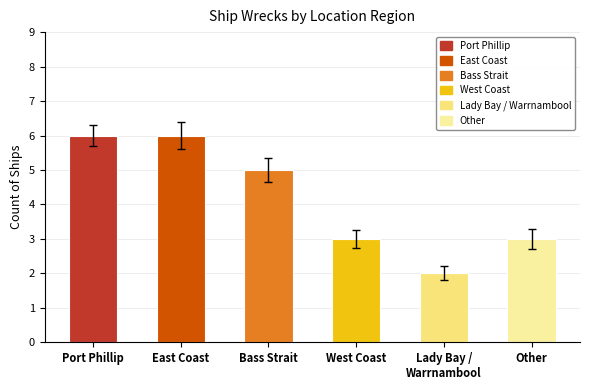

What is the value of the 5th bar from the left?

2